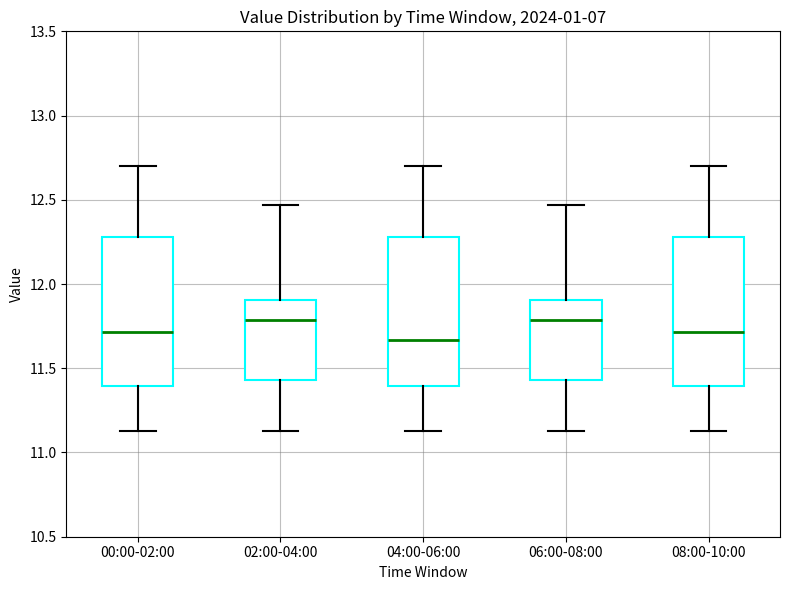

Where does the median line of the box for 04:00-06:00 sit on the y-axis? The values are not printed on the chart, so give them approximately, as read against the axis.

11.65